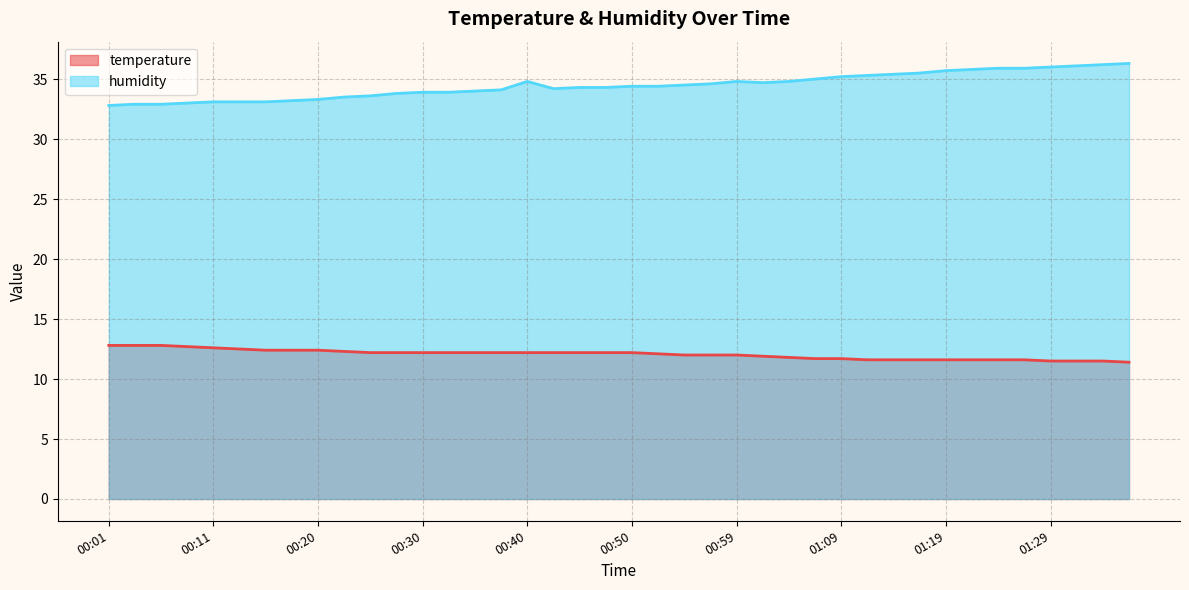

Which category has the highest value in the humidity series?

01:36